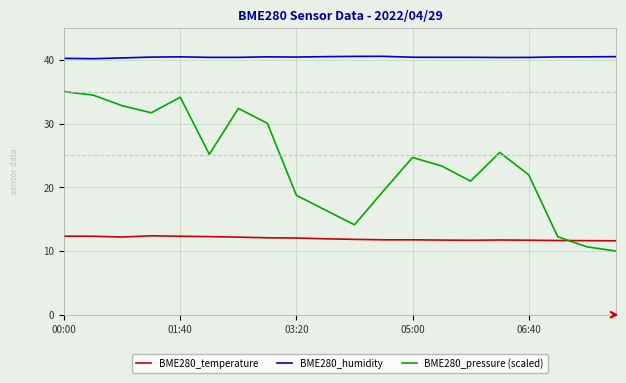

Which series has the largest range (max minus min)?

BME280_pressure (scaled)